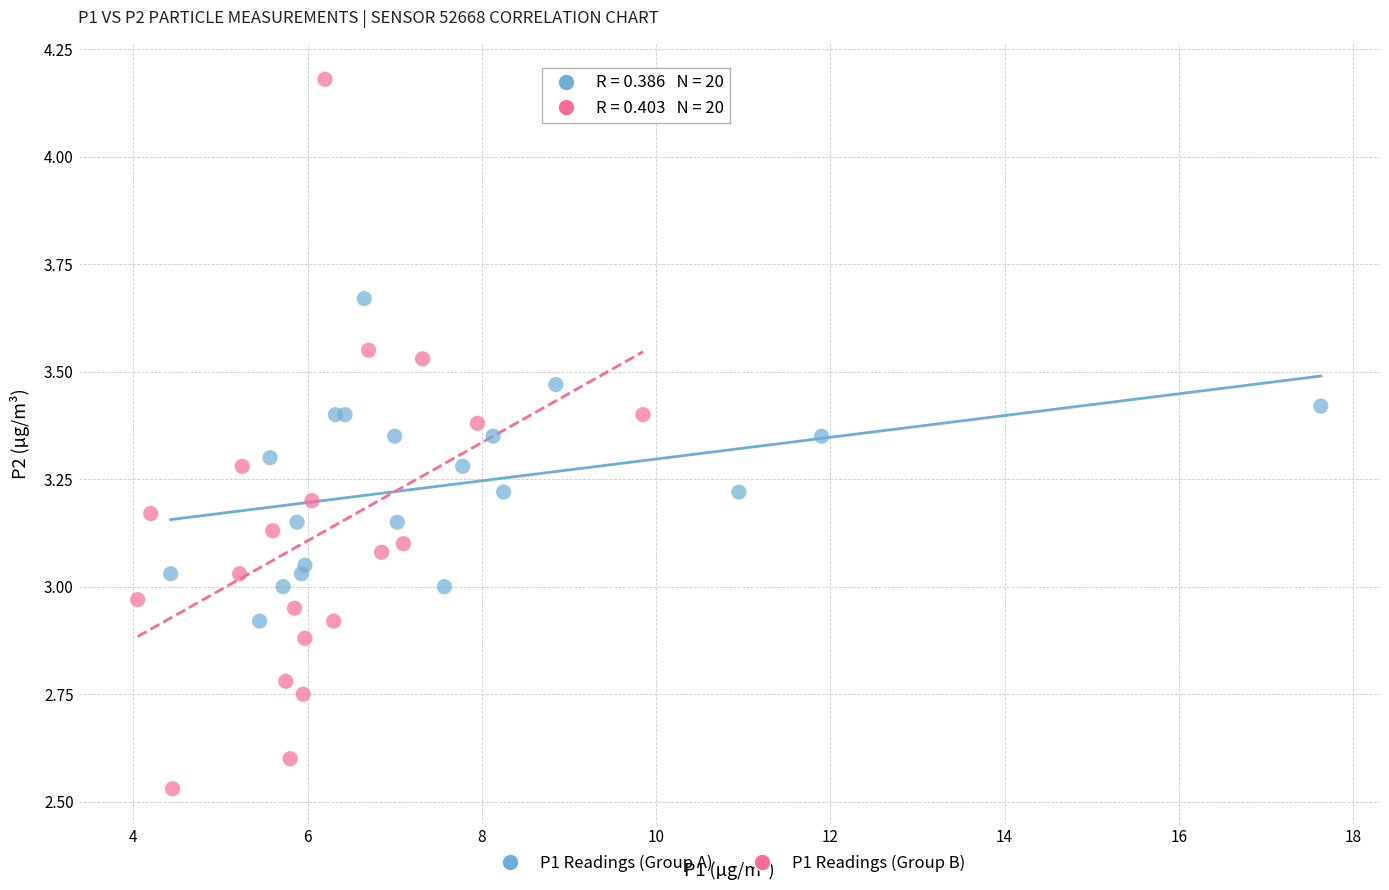

Which series reaches the maximum Y coordinate?

P1 Readings (Group B)